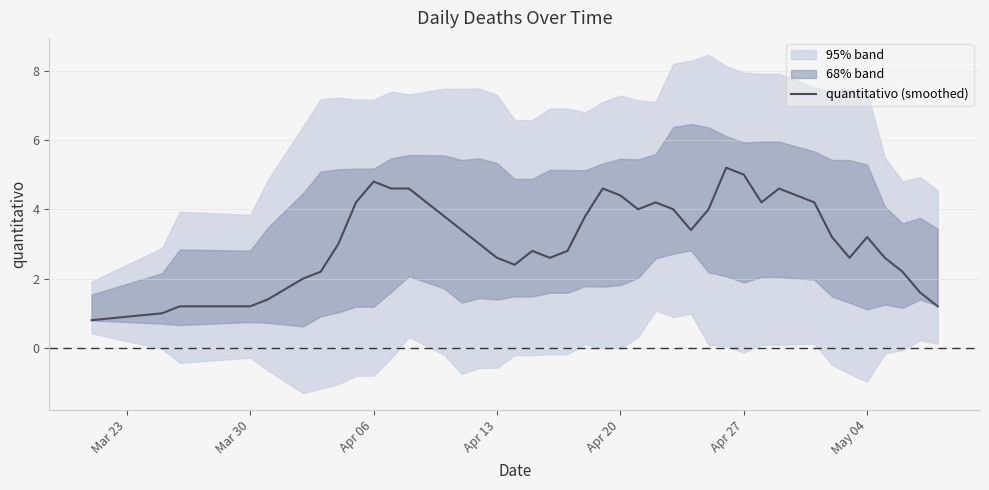

True or false: there are more than 1 points higher than both neighbors.

True